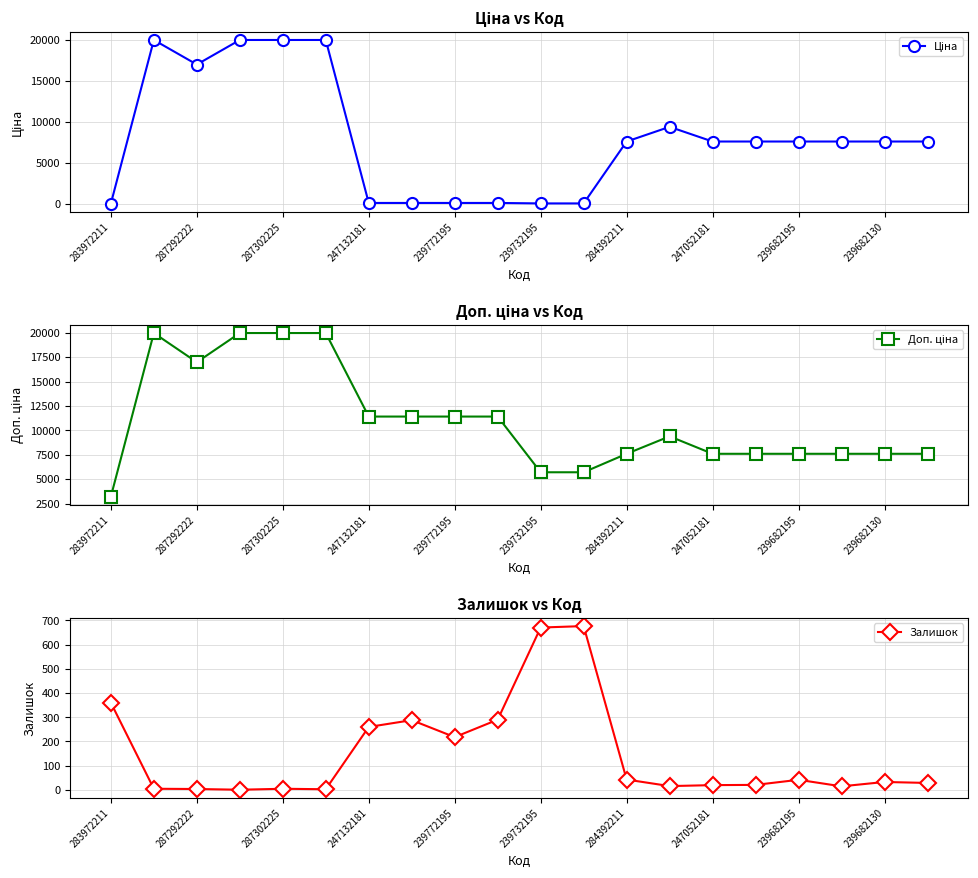

Is it true that Залишок equals 29.0 at 19?

True